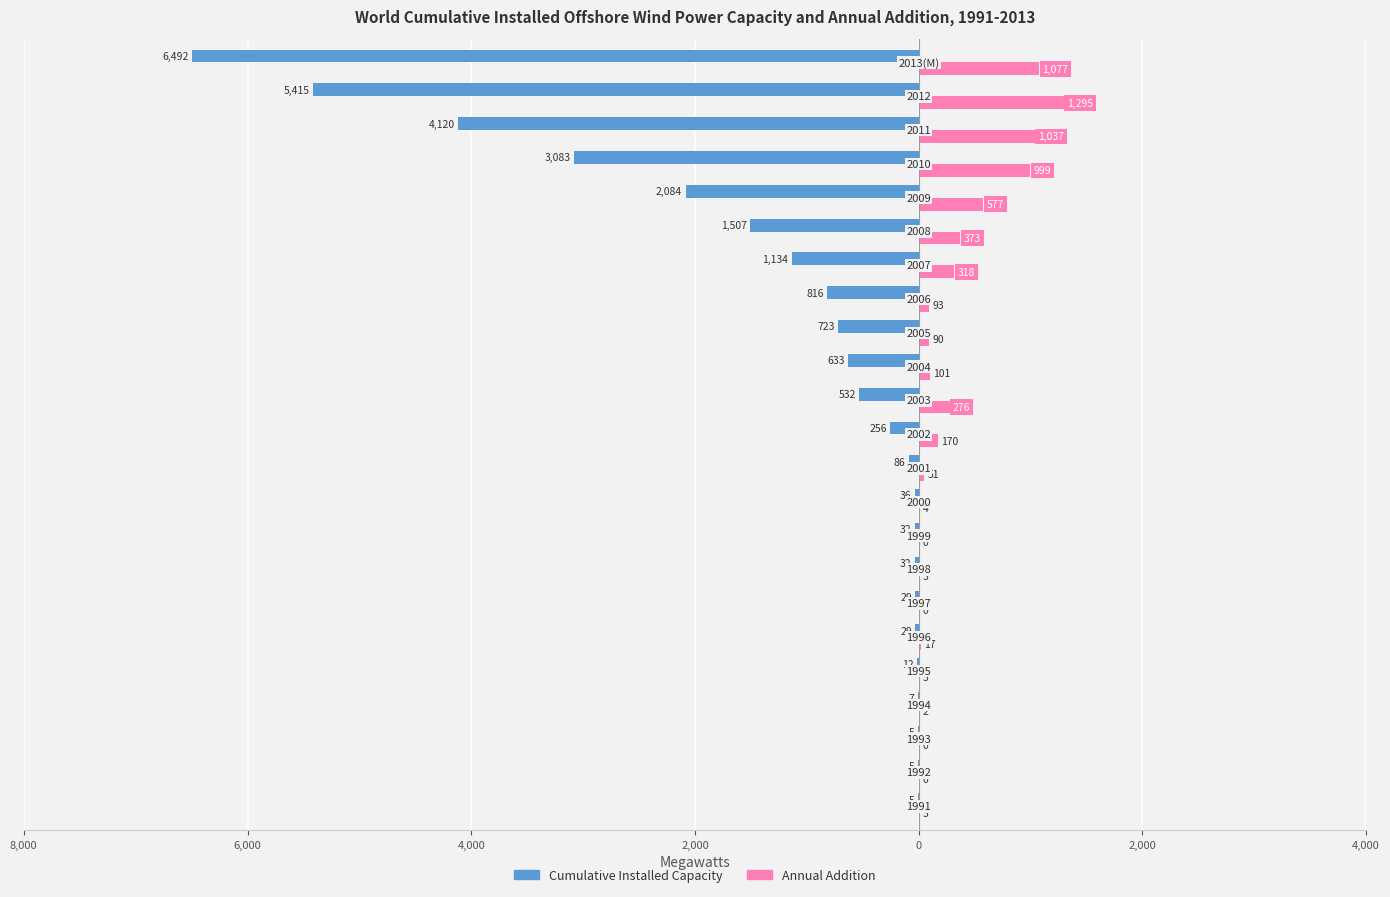

What are all the series names shown in the legend?

Cumulative Installed Capacity, Annual Addition